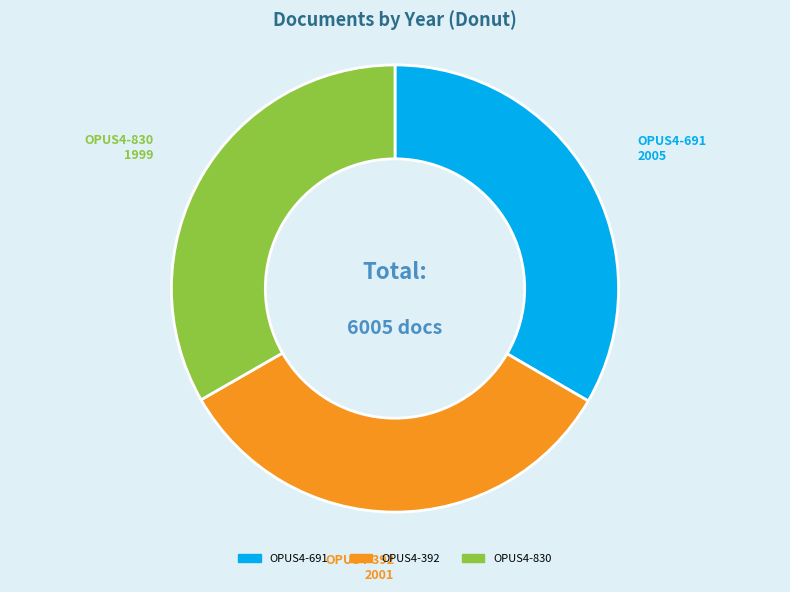

The OPUS4-392 slice represents 47% of the pie. True or false?

False